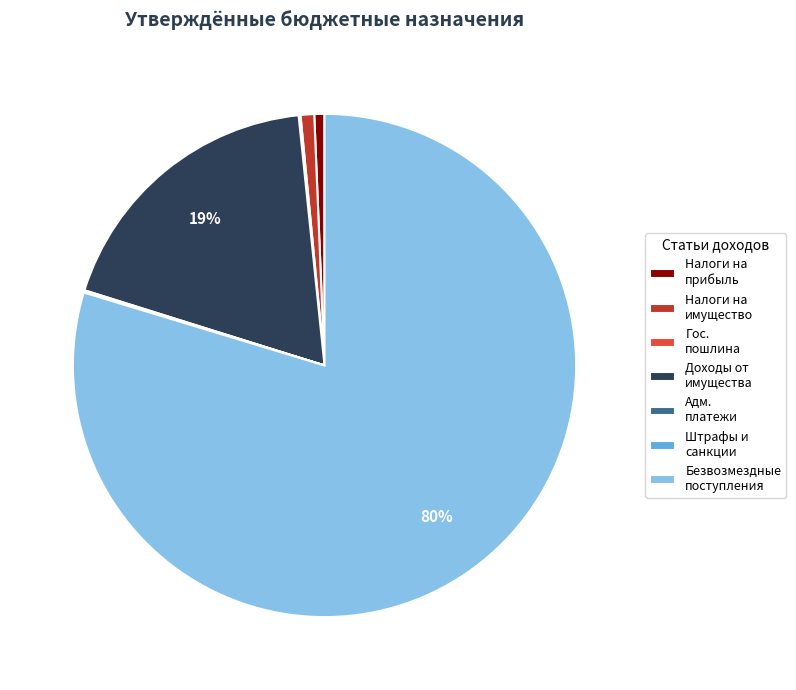

Is the sum of Доходы от имущества and Безвозмездные поступления greater than half?

Yes